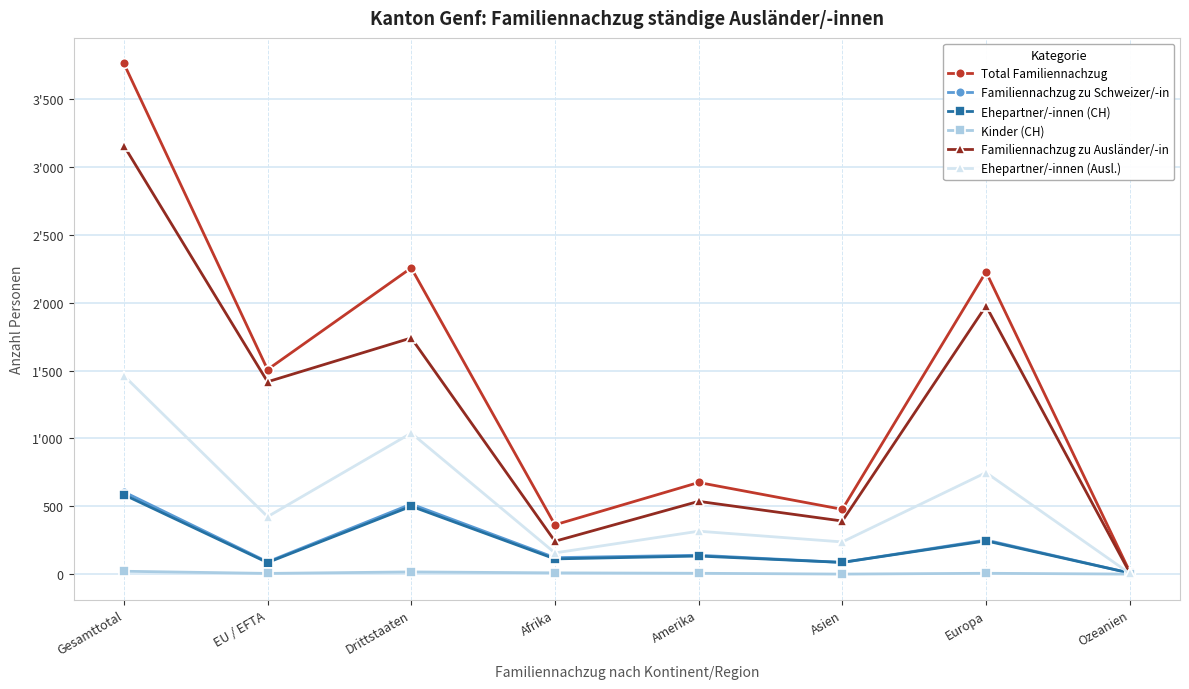

What is the difference between the maximum and second lowest values in the Kinder (CH) series?

21